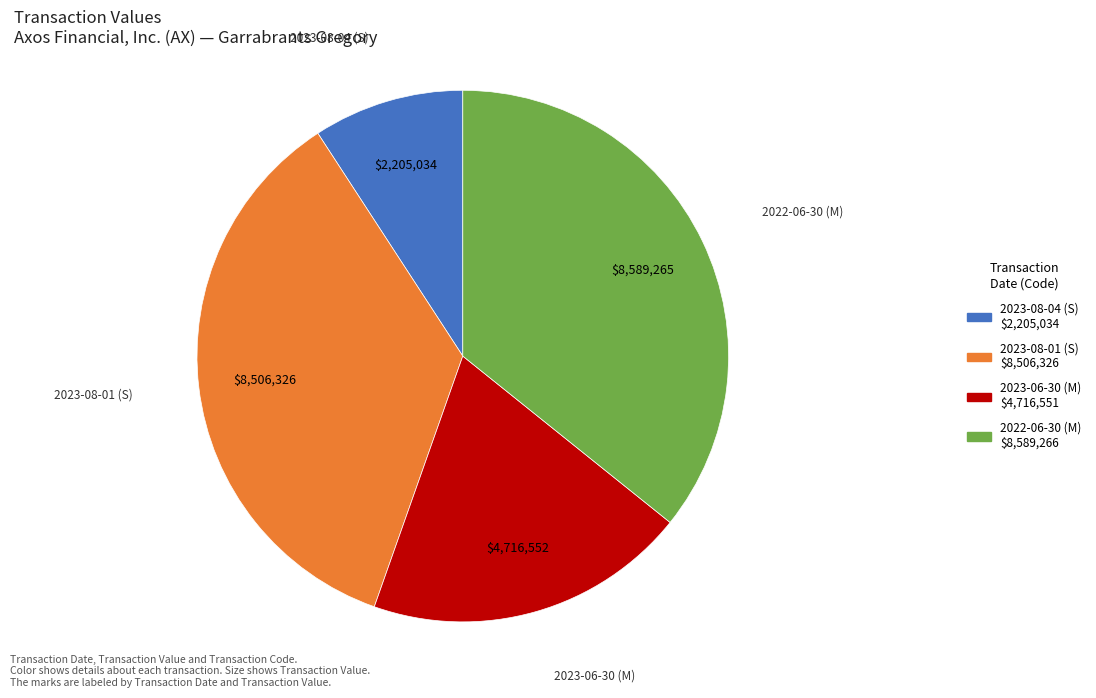

Count the number of slices in the pie.

4